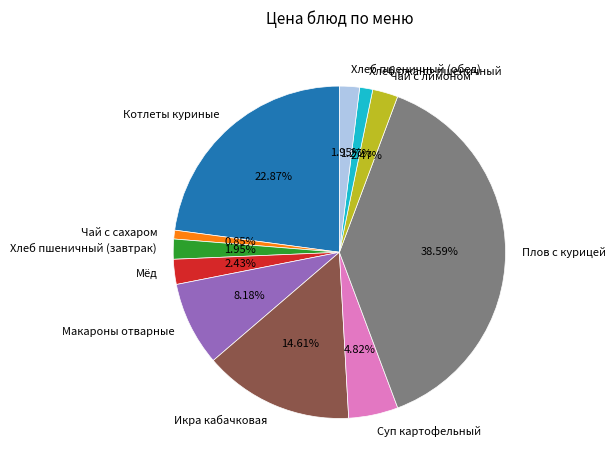

To the nearest percent, what is the average slice percentage?

9%